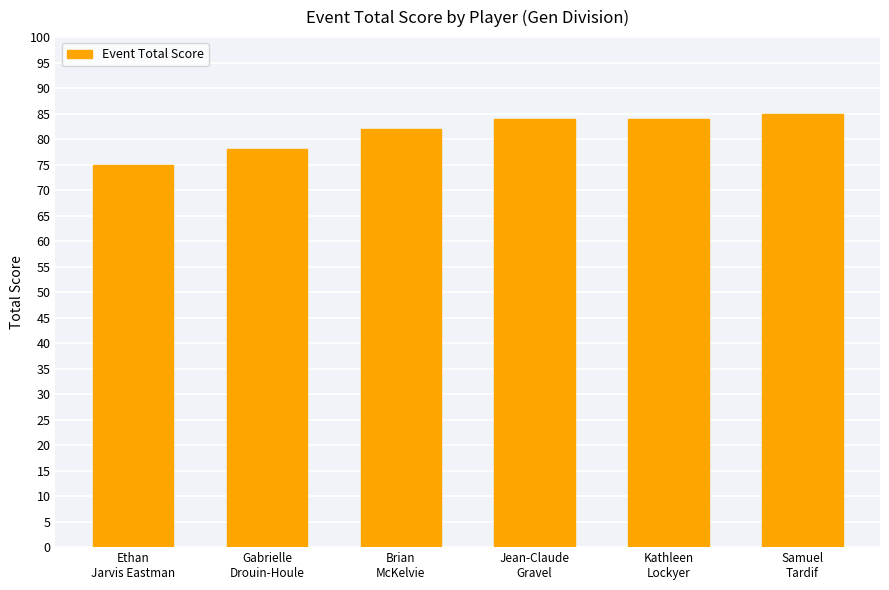

What is the difference between the values at Gabrielle
Drouin-Houle and Kathleen
Lockyer?

6